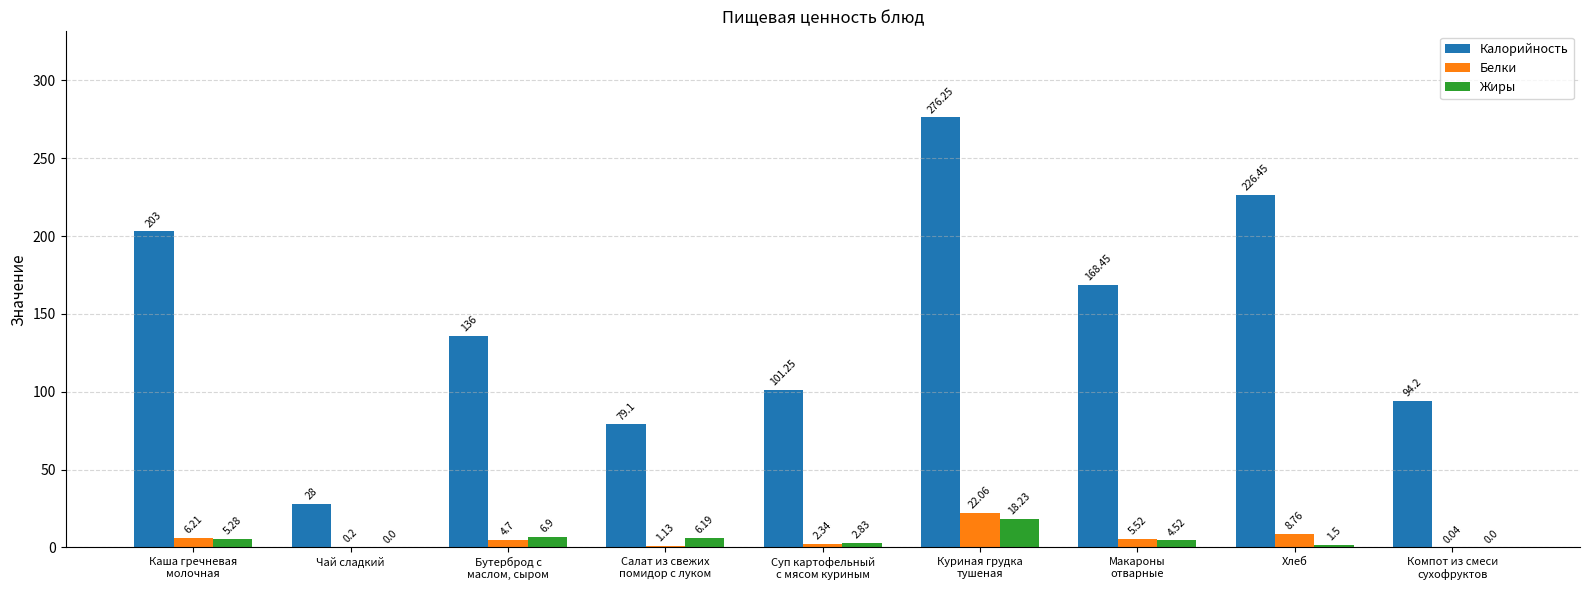

Which series has the largest total across all categories?

Калорийность